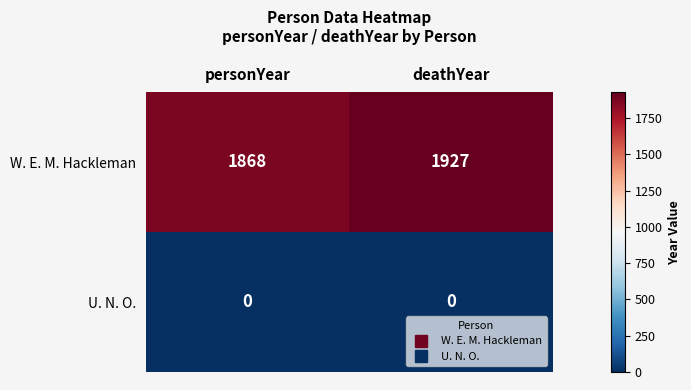

At which category is the sum across all series the highest?

deathYear